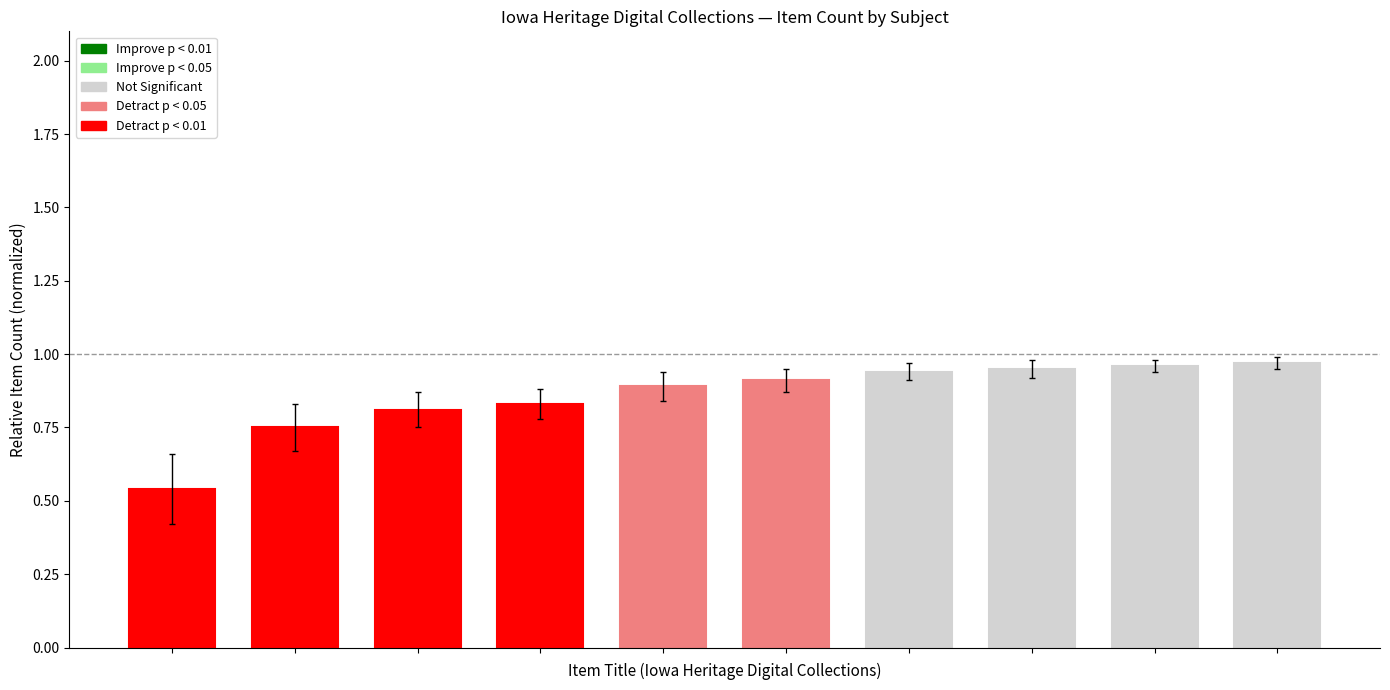

What is the sum of all values?

8.6